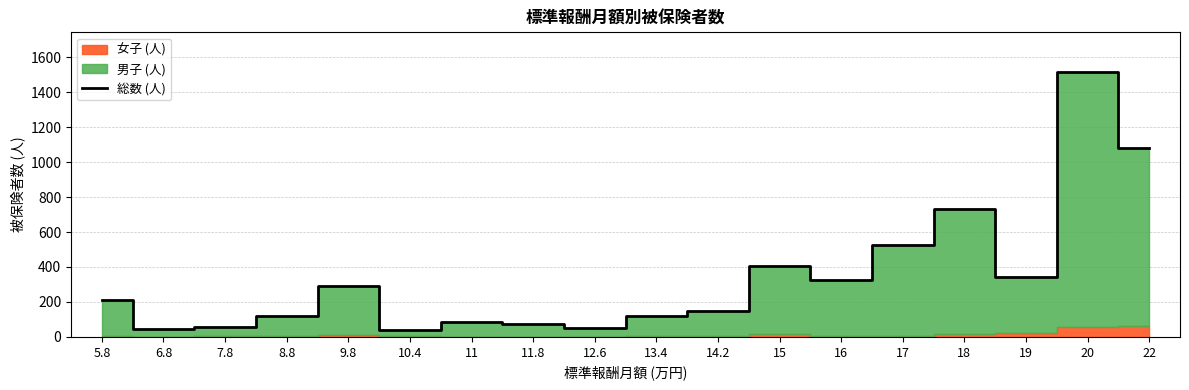

At which label is the value closest to 777?

18